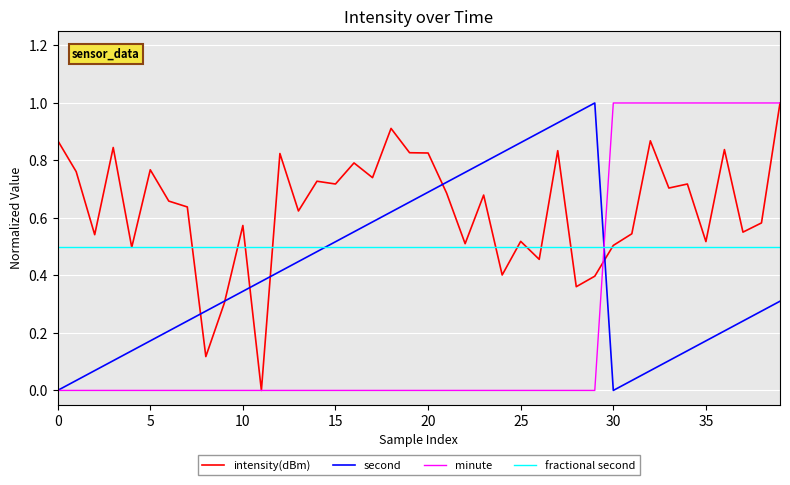

How many times do minute and second cross each other?

1